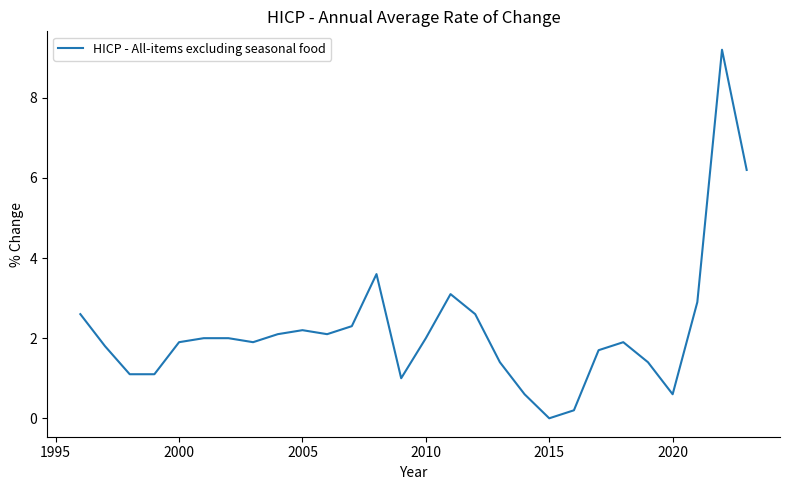

What is the difference between the second highest and minimum values?

6.2